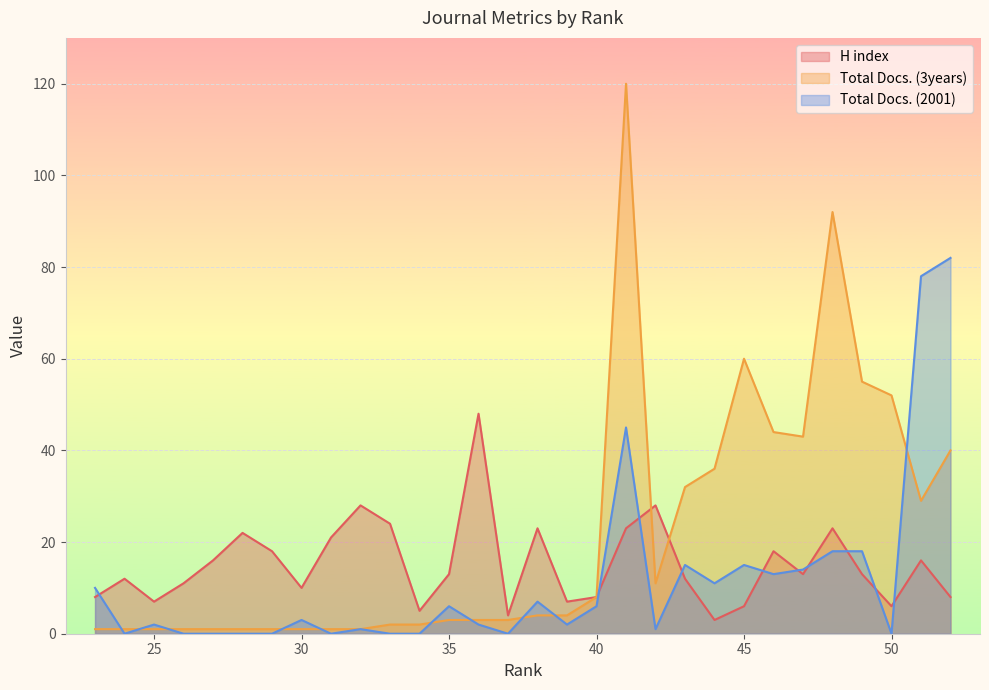

True or false: Total Docs. (3years) has a value of 2 at 23.

False